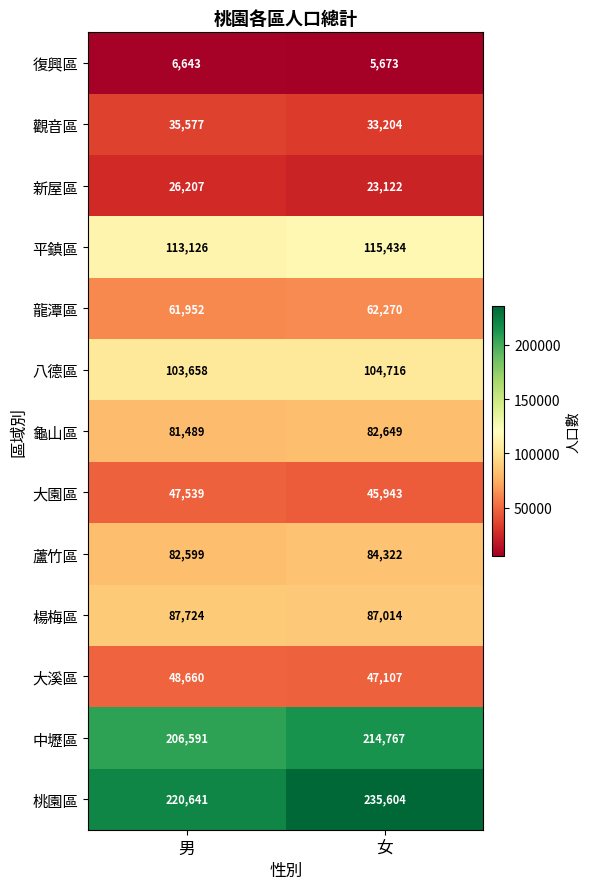

What is the spread (max minus min) of values at 女?

229931